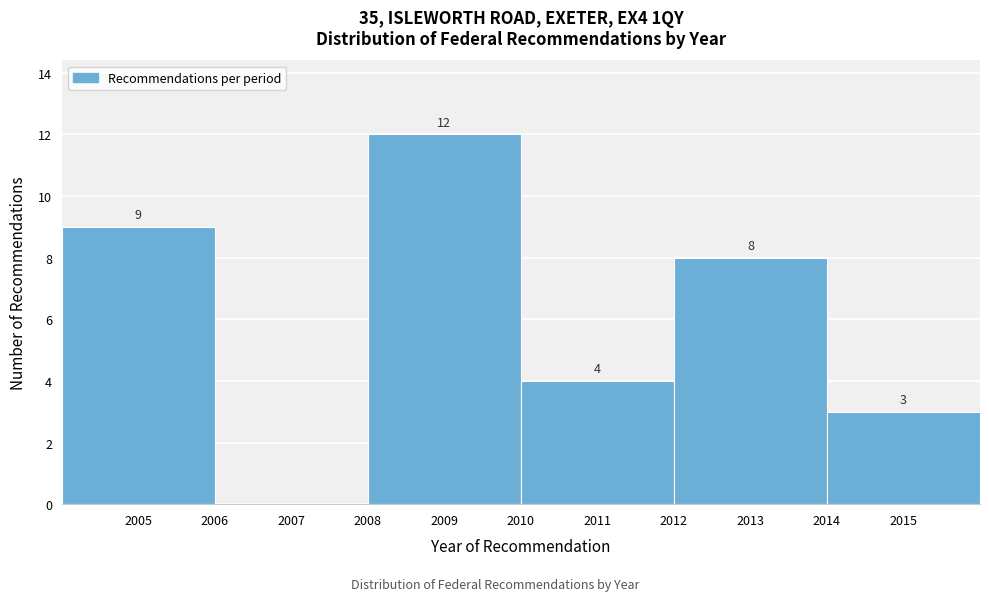

Over which range of the x-axis is the bar tallest?

2008 to 2010